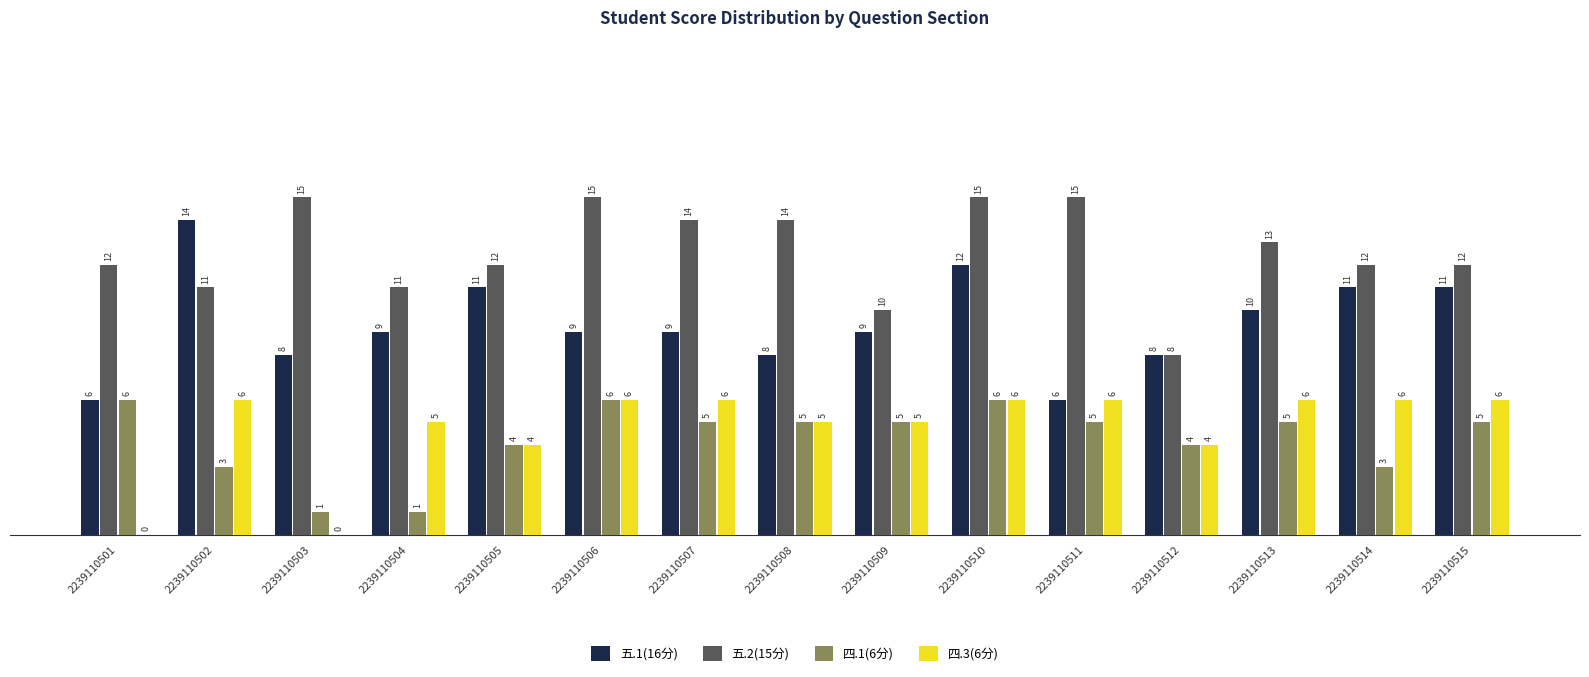

At which category is the sum across all series the highest?

2239110510